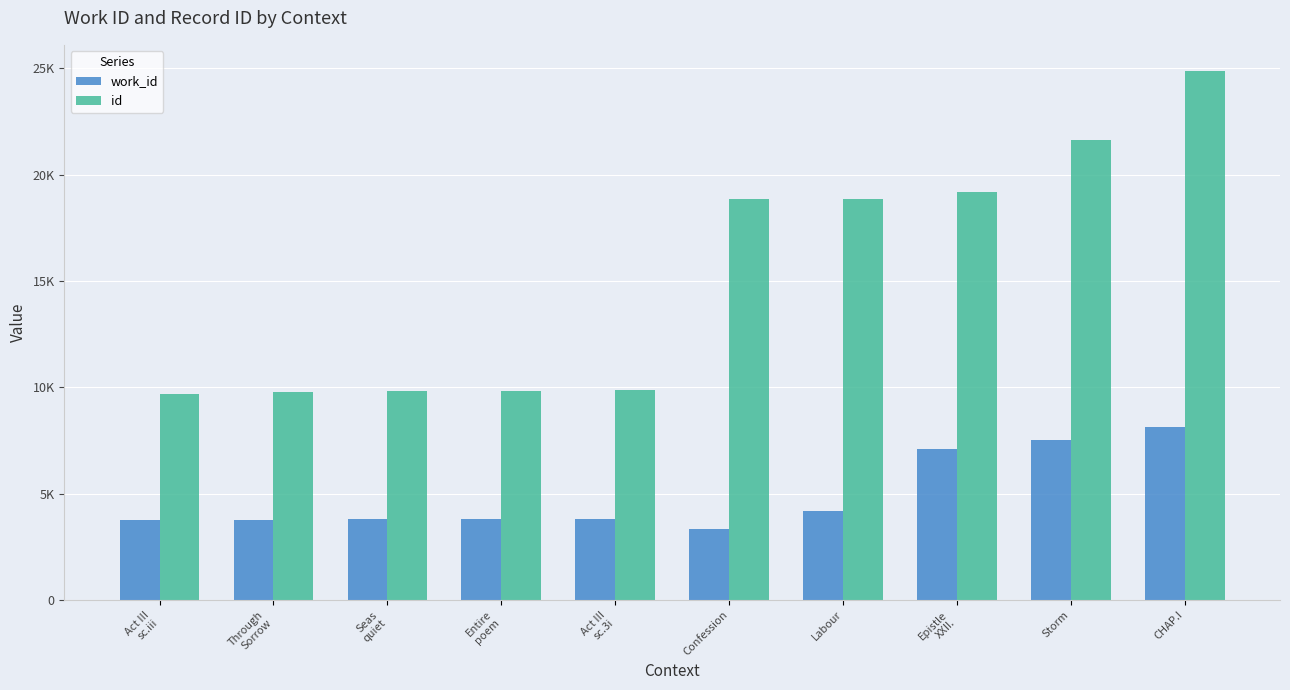

Reading left to right, transcribe all the data shown in this chart.

work_id: Act III
sc.iii=3746	Through
Sorrow=3780	Seas
quiet=3814	Entire
poem=3822	Act III
sc.3i=3825	Confession=3326	Labour=4169	Epistle
XXII.=7097	Storm=7526	CHAP.I=8131
id: Act III
sc.iii=9679	Through
Sorrow=9767	Seas
quiet=9835	Entire
poem=9843	Act III
sc.3i=9849	Confession=18834	Labour=18841	Epistle
XXII.=19198	Storm=21635	CHAP.I=24860